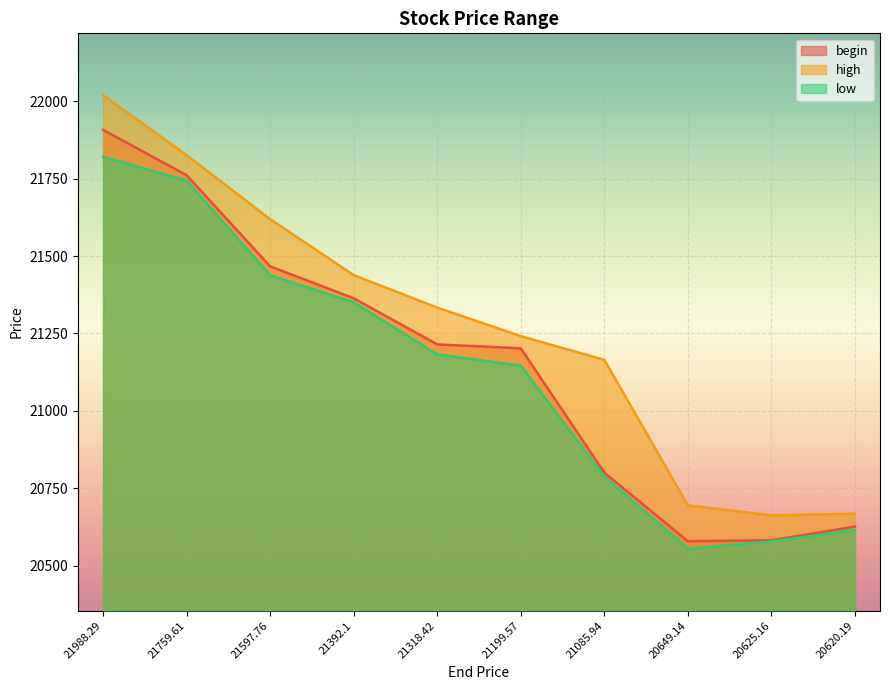

Reading left to right, list all the values displayed in this chart.

begin: 21988.29=21907.8	21759.61=21761.1	21597.76=21466.7	21392.1=21363.6	21318.42=21214.6	21199.57=21201.8	21085.94=20800.3	20649.14=20578.7	20625.16=20581.6	20620.19=20625.8
high: 21988.29=22019.7	21759.61=21825.9	21597.76=21619.2	21392.1=21438.3	21318.42=21333.5	21199.57=21241.3	21085.94=21164.6	20649.14=20694.3	20625.16=20662.2	20620.19=20667.6
low: 21988.29=21820.9	21759.61=21744.0	21597.76=21437.8	21392.1=21350.3	21318.42=21182.3	21199.57=21145.8	21085.94=20787.9	20649.14=20554.2	20625.16=20578.0	20620.19=20614.3